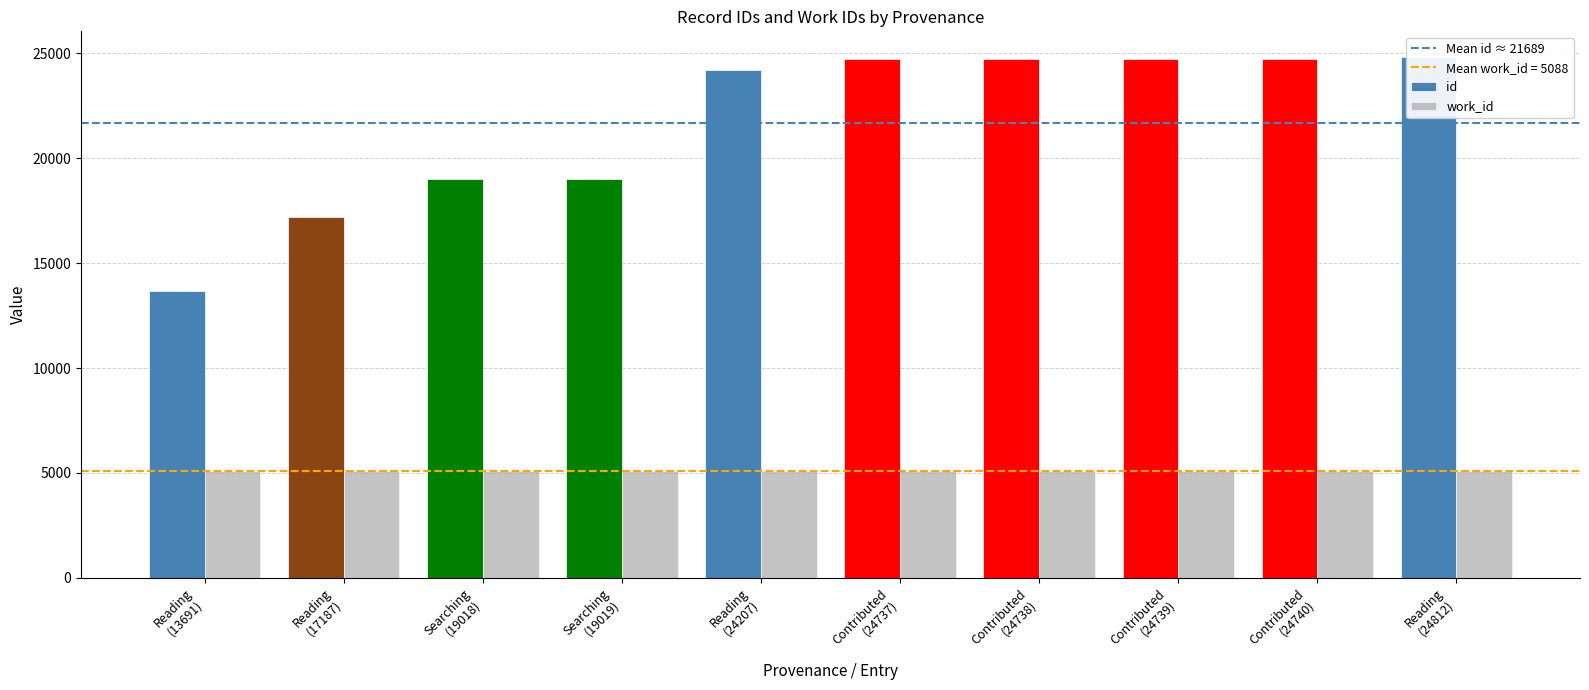

List the labels in order of value, smallest first.

Reading, Reading, Searching, Searching, Reading, Contributed, Contributed, Contributed, Contributed, Reading